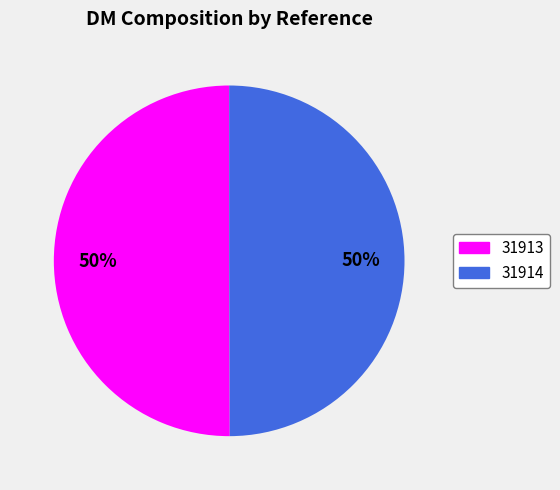

What is the ratio of the value at 31913 to the value at 31914?

1.0